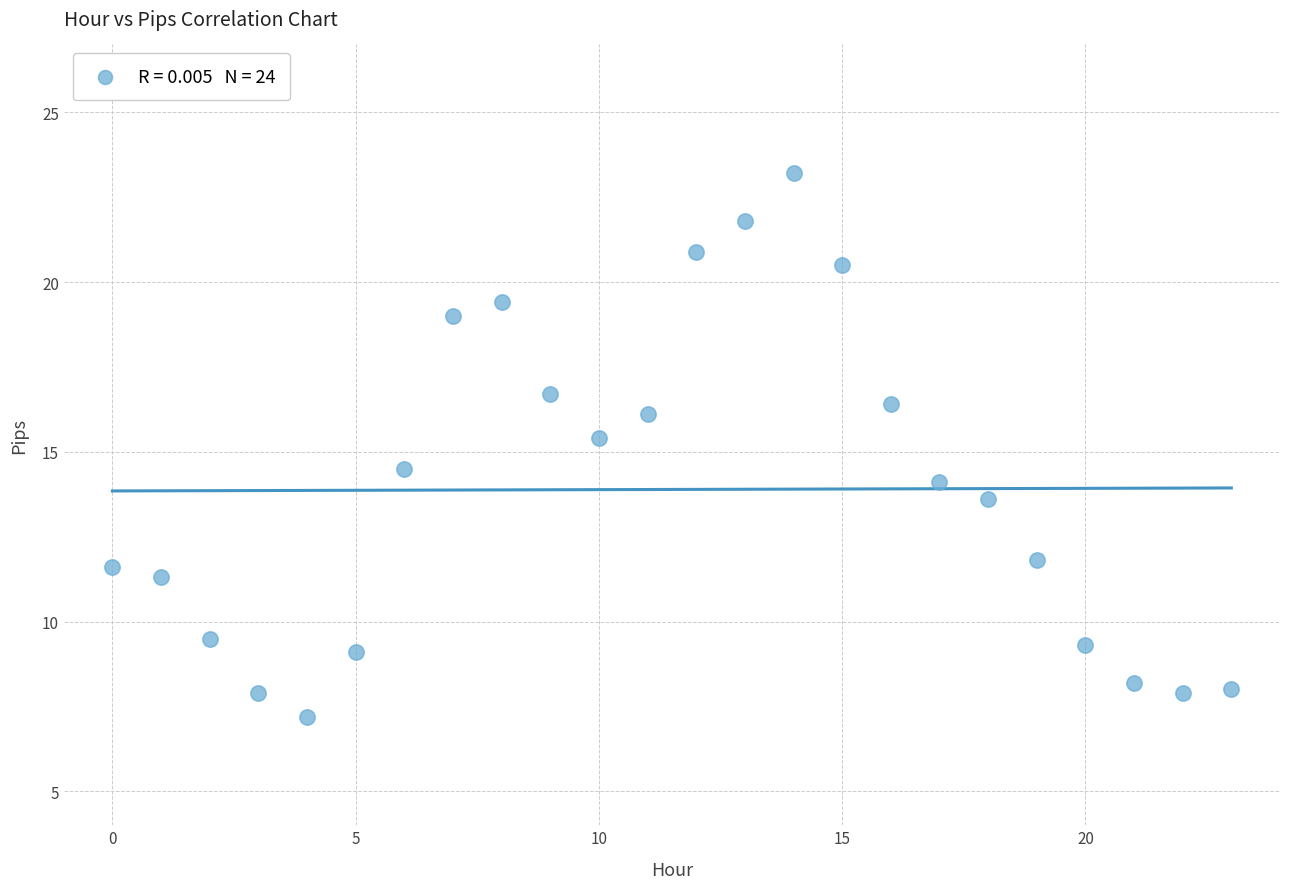

What is the range of Y values (max minus min)?

16.0